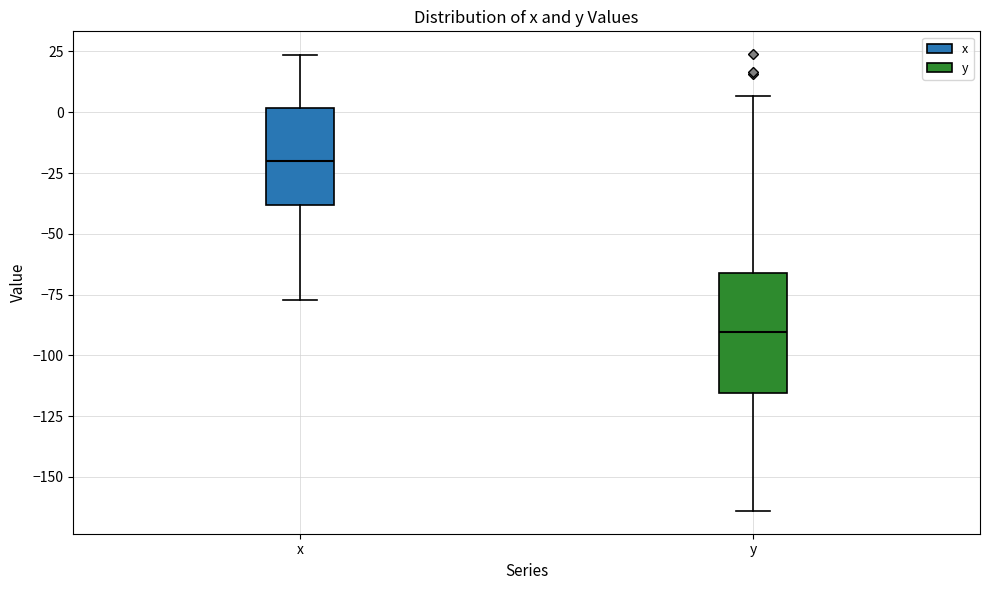

Comparing the boxes themselves (not the whiskers), which one is the tallest?

y